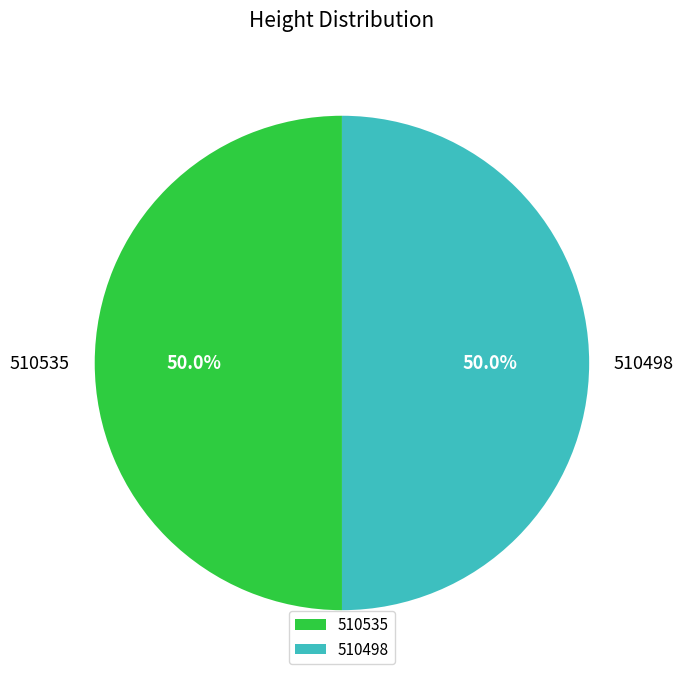

Combined, do 510498 and 510535 account for over 50%?

Yes